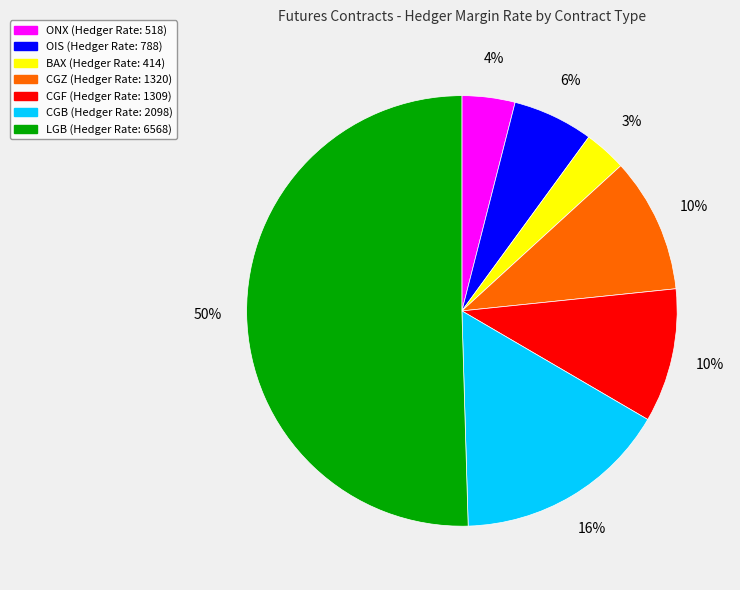

To the nearest percent, what is the average slice percentage?

14%